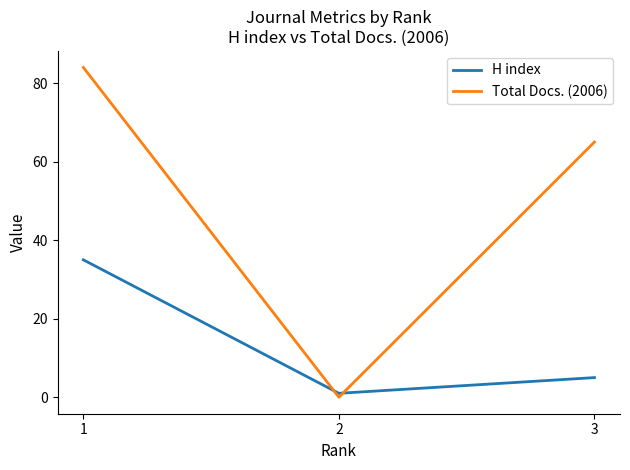

What are all the series names shown in the legend?

H index, Total Docs. (2006)